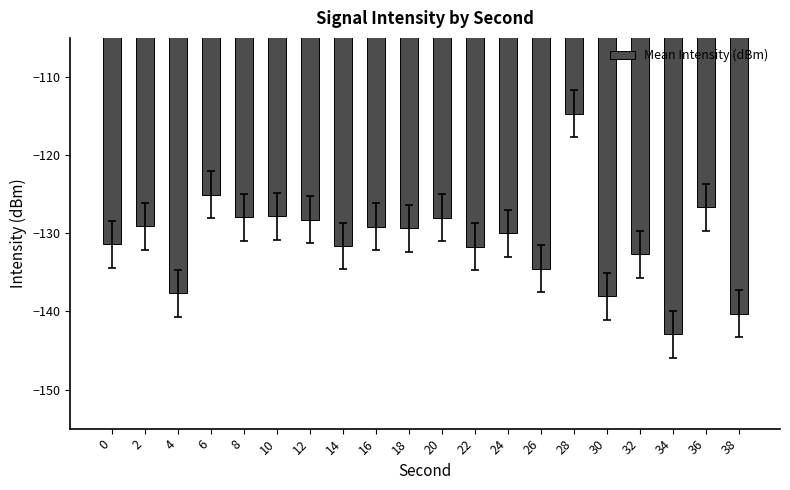

Is it true that the value at 28 is -40.9?

False